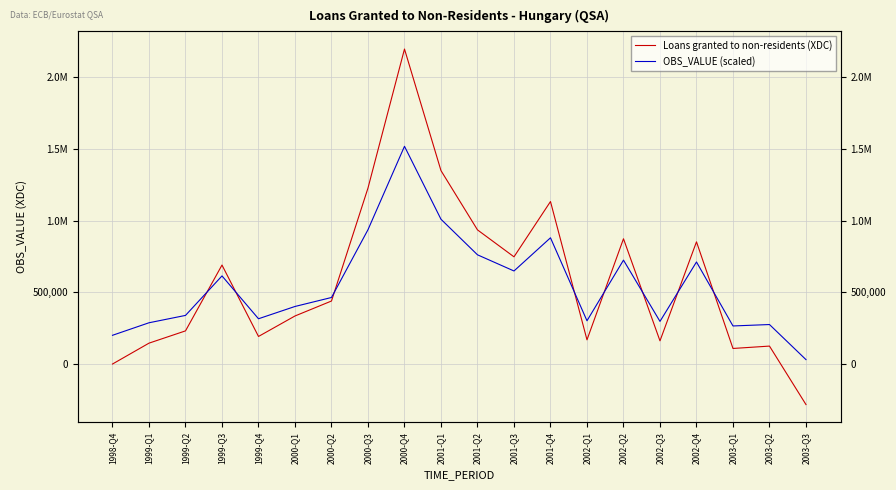

Rank the series at 2002-Q4 from lowest to highest value.

OBS_VALUE (scaled), Loans granted to non-residents (XDC)